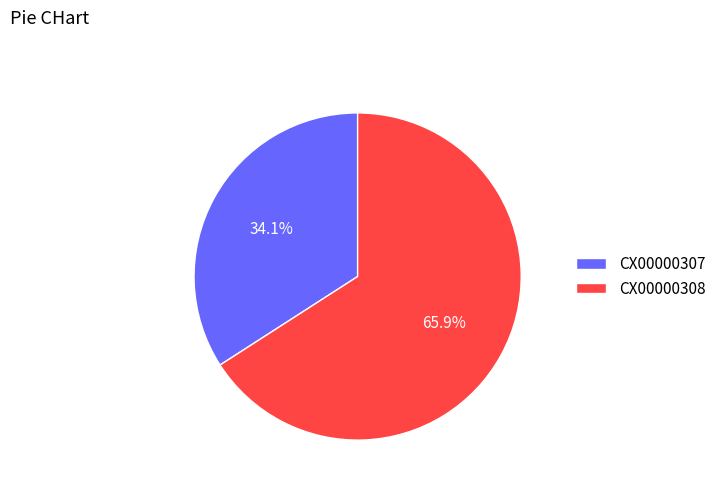

To the nearest percent, what percentage of the pie is CX00000307?

34%